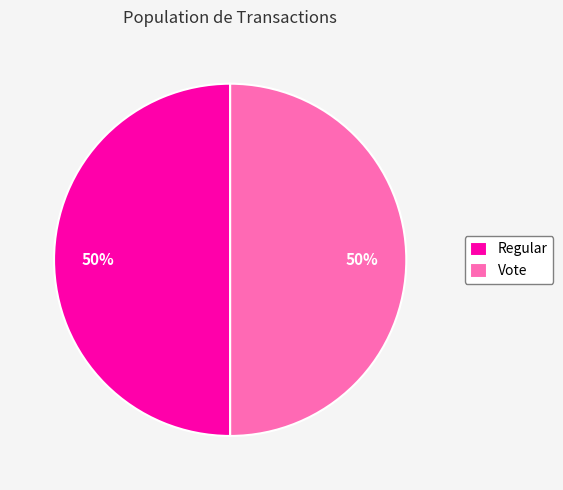

What is the ratio of the value at Regular to the value at Vote?

1.0